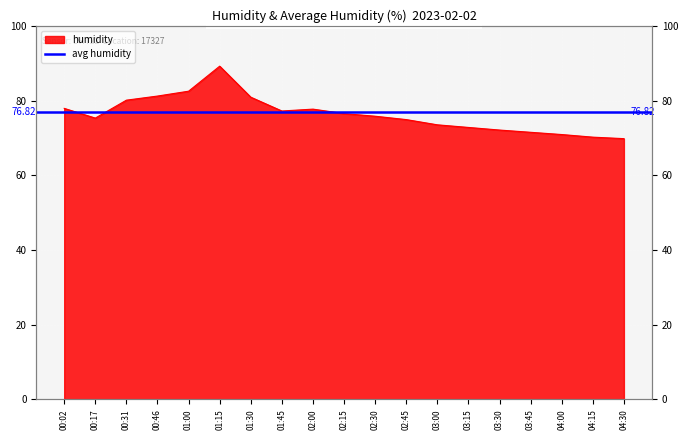

How many points are higher than both their immediate neighbors (excluding endpoints)?

2